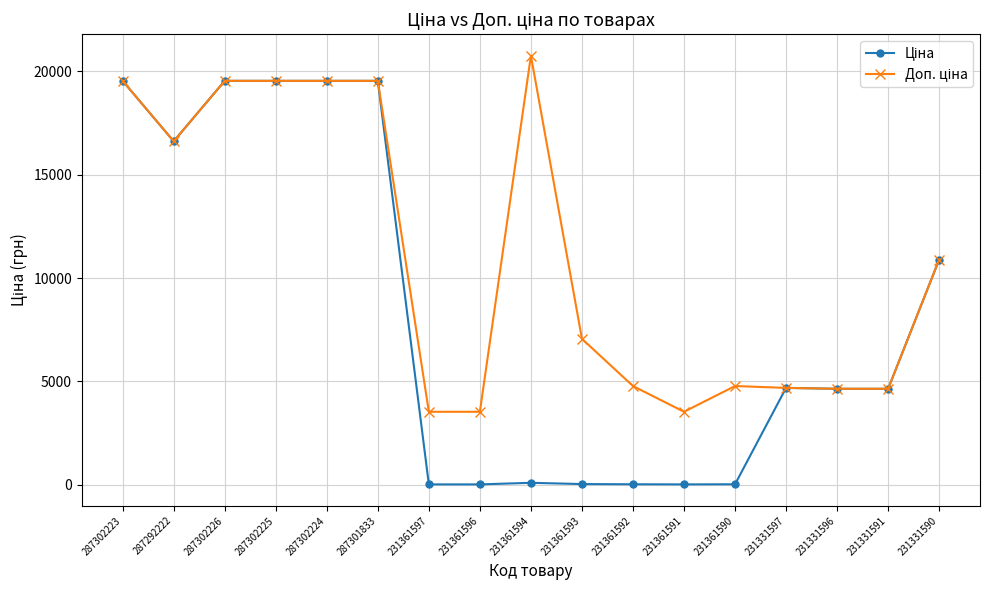

What is the label of the 1st point from the right?

231331590